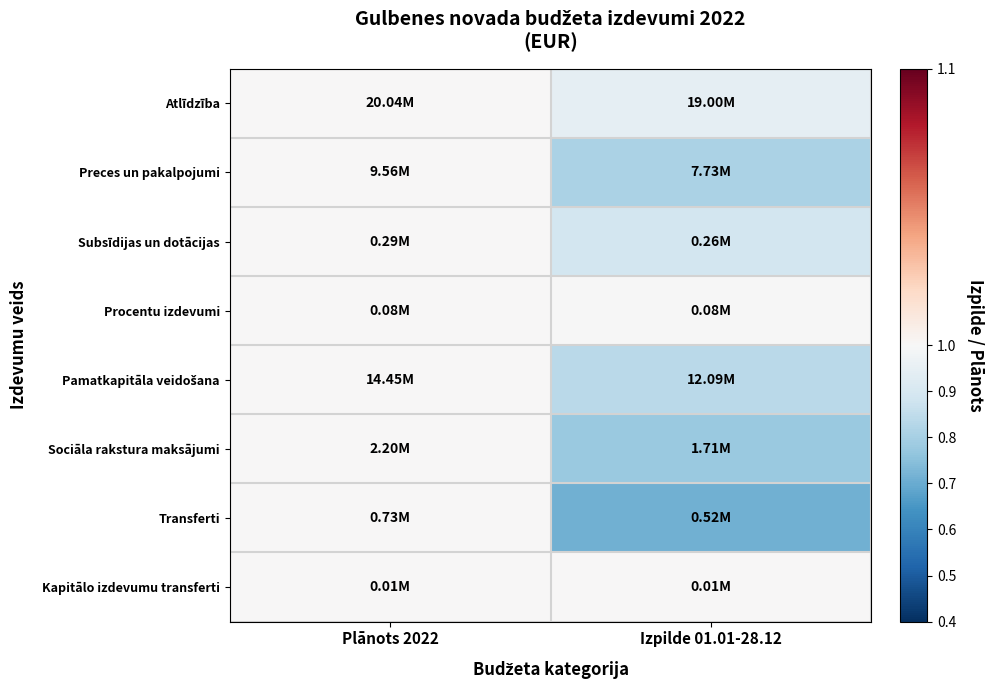

What is the total value across all series at Plānots 2022?

8.0